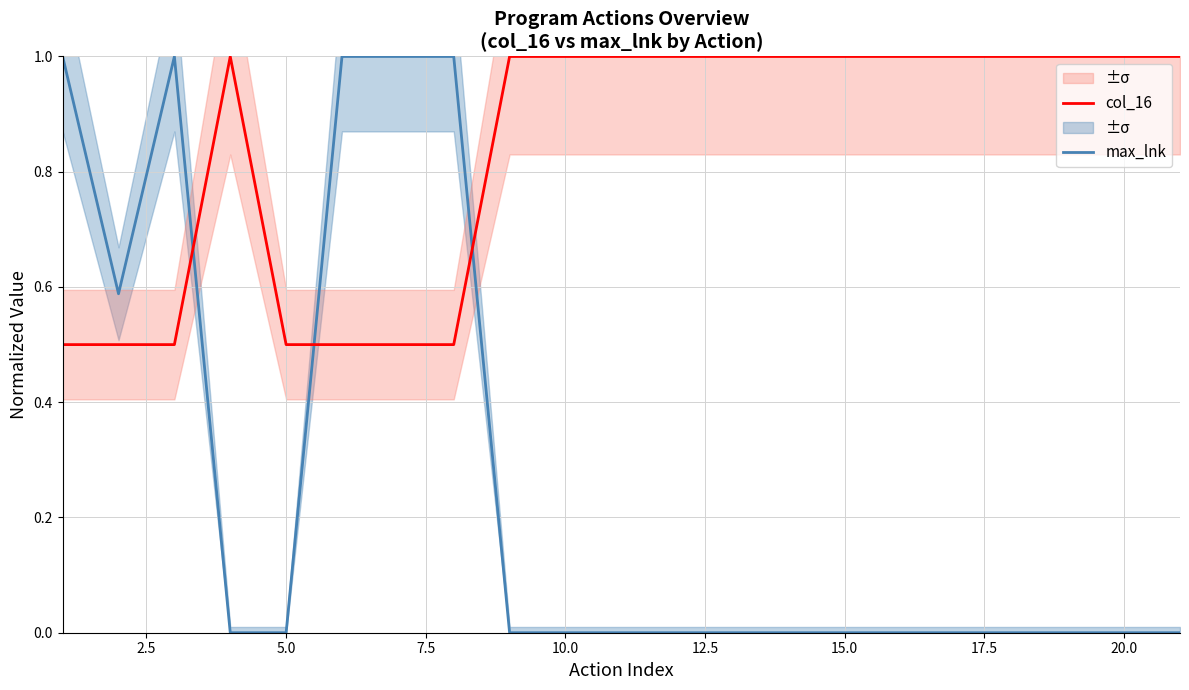

Which series has the largest total across all categories?

col_16